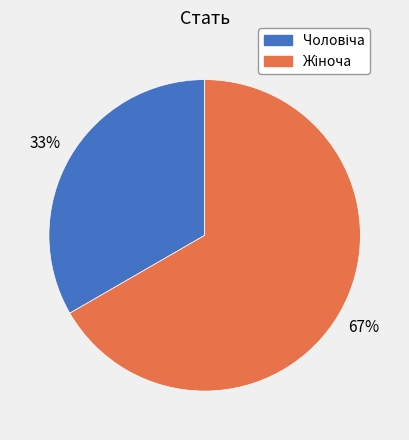

What percentage is the Чоловіча slice, to the nearest percent?

33%